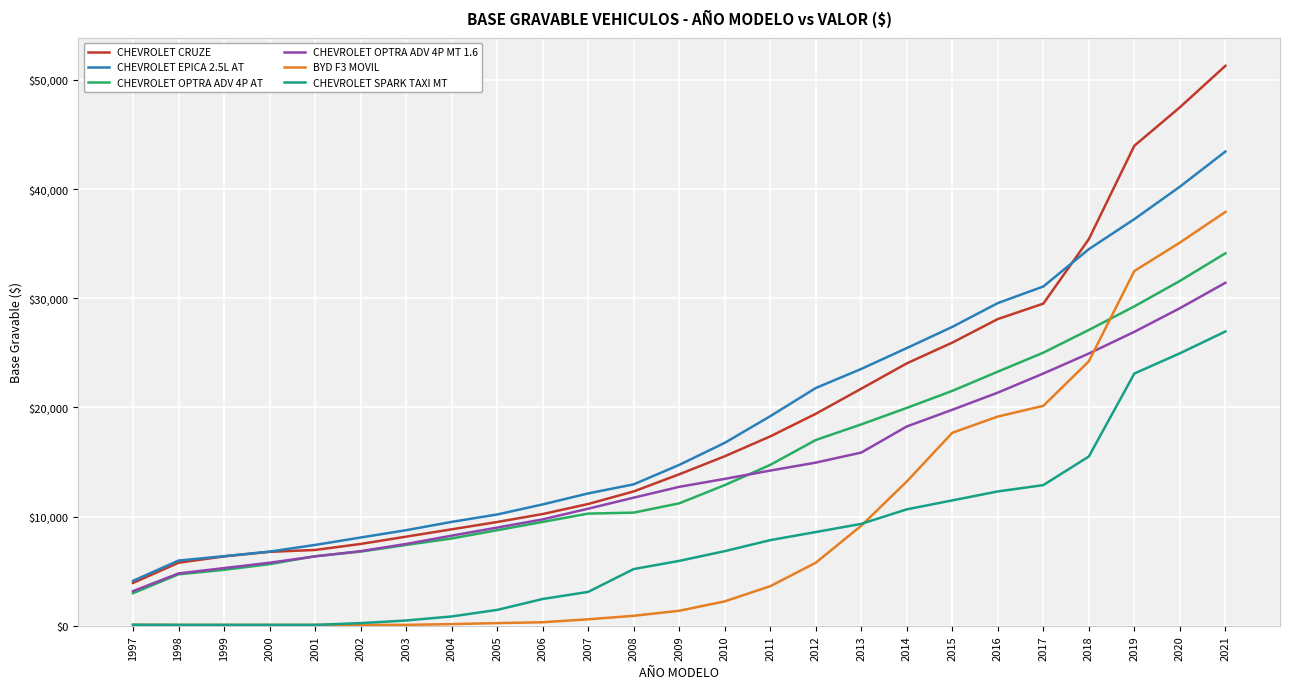

Is it true that CHEVROLET CRUZE equals 25940 at 2015?

True